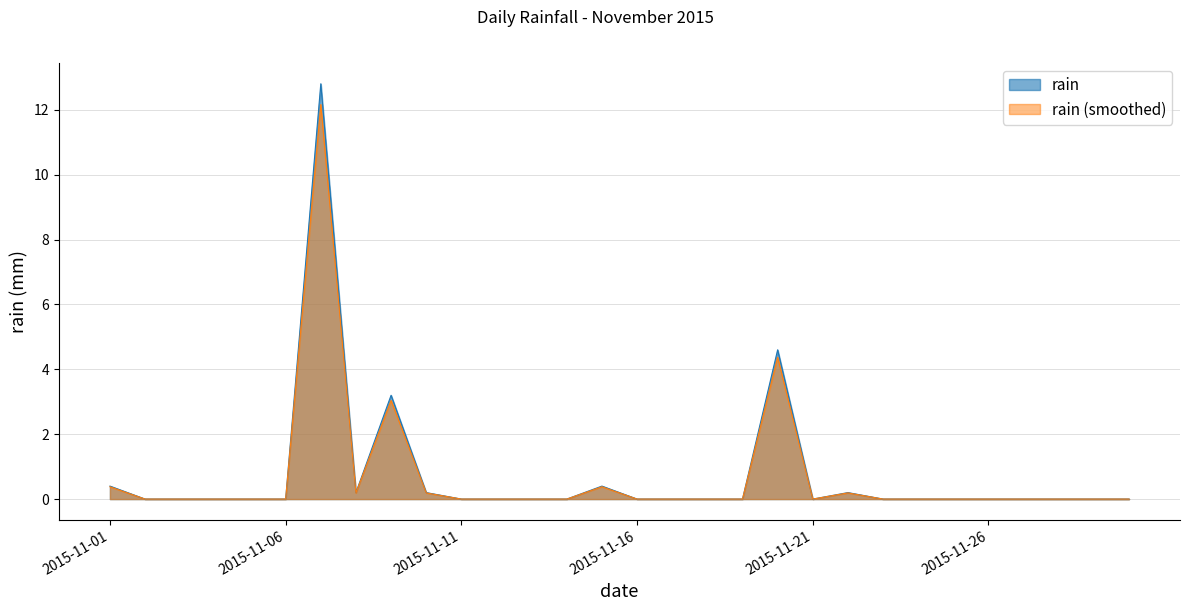

How many data points are above 0?

8